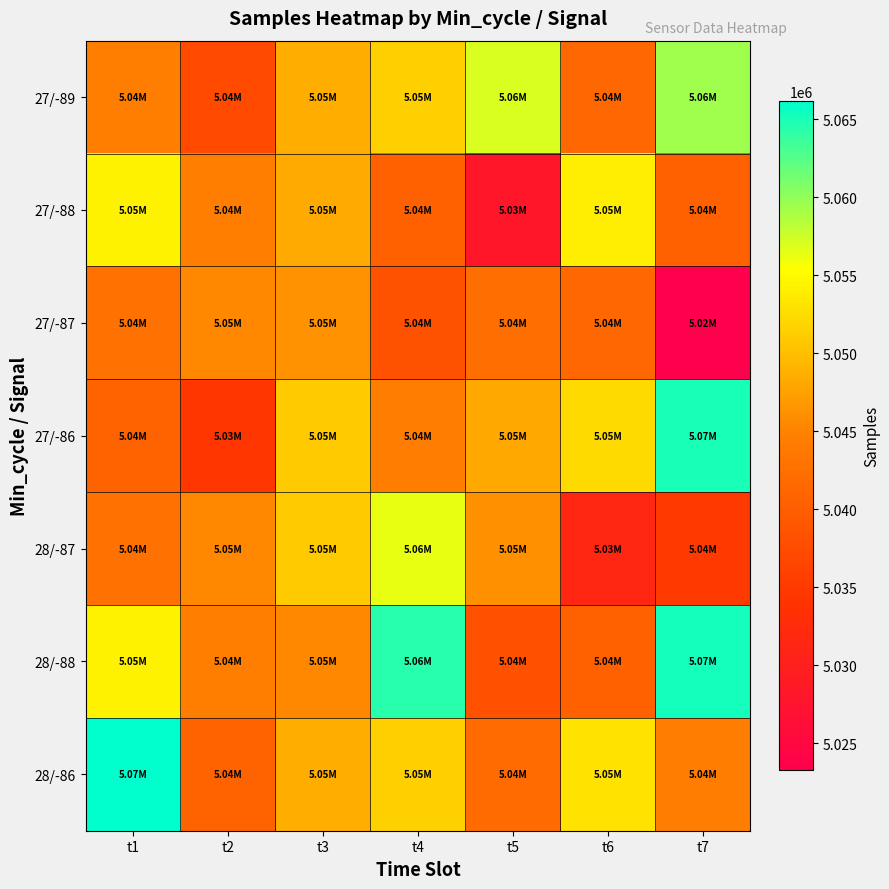

Reading left to right, list all the values displayed in this chart.

27/-89: t1=5044595	t2=5037204	t3=5048685	t4=5051555	t5=5057112	t6=5041463	t7=5059407
27/-88: t1=5054394	t2=5044672	t3=5048315	t4=5040493	t5=5028220	t6=5053946	t7=5040437
27/-87: t1=5042875	t2=5045434	t3=5046317	t4=5038460	t5=5042207	t6=5041518	t7=5023265
27/-86: t1=5040785	t2=5034584	t3=5050954	t4=5044531	t5=5048233	t6=5052285	t7=5065129
28/-87: t1=5042875	t2=5045434	t3=5050954	t4=5056326	t5=5046204	t6=5031358	t7=5035134
28/-88: t1=5054394	t2=5044672	t3=5045471	t4=5064485	t5=5038236	t6=5040464	t7=5065301
28/-86: t1=5066177	t2=5040785	t3=5048685	t4=5051555	t5=5041937	t6=5053030	t7=5044531